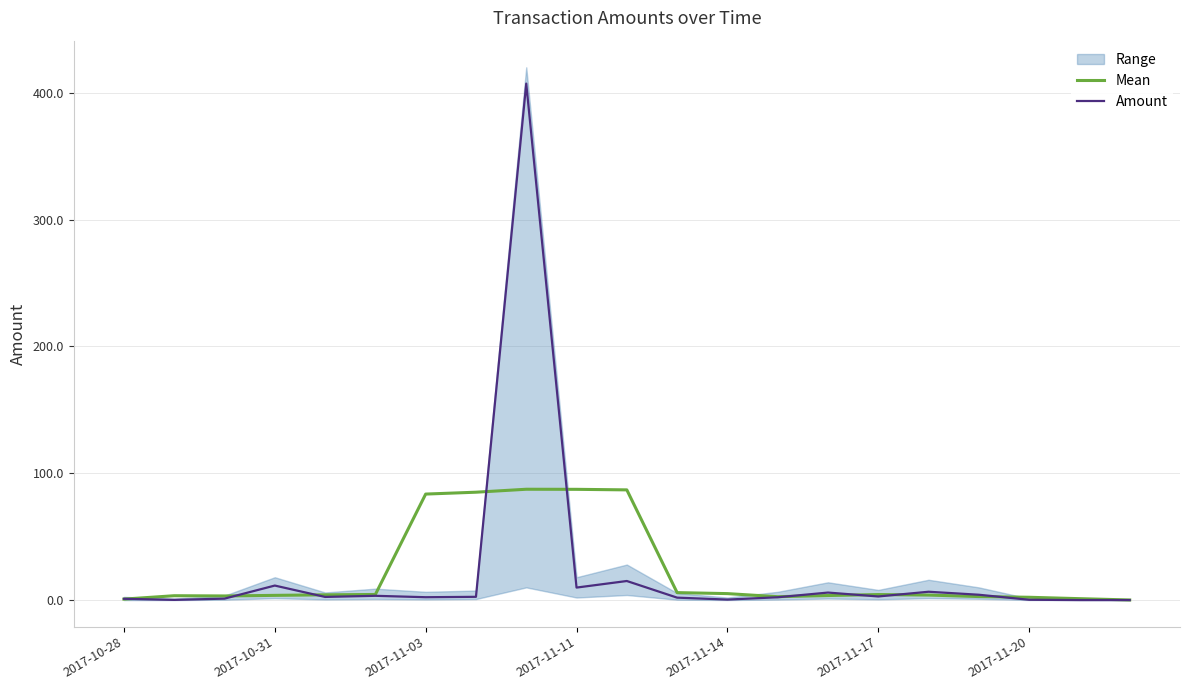

At which category is the sum across all series the highest?

8